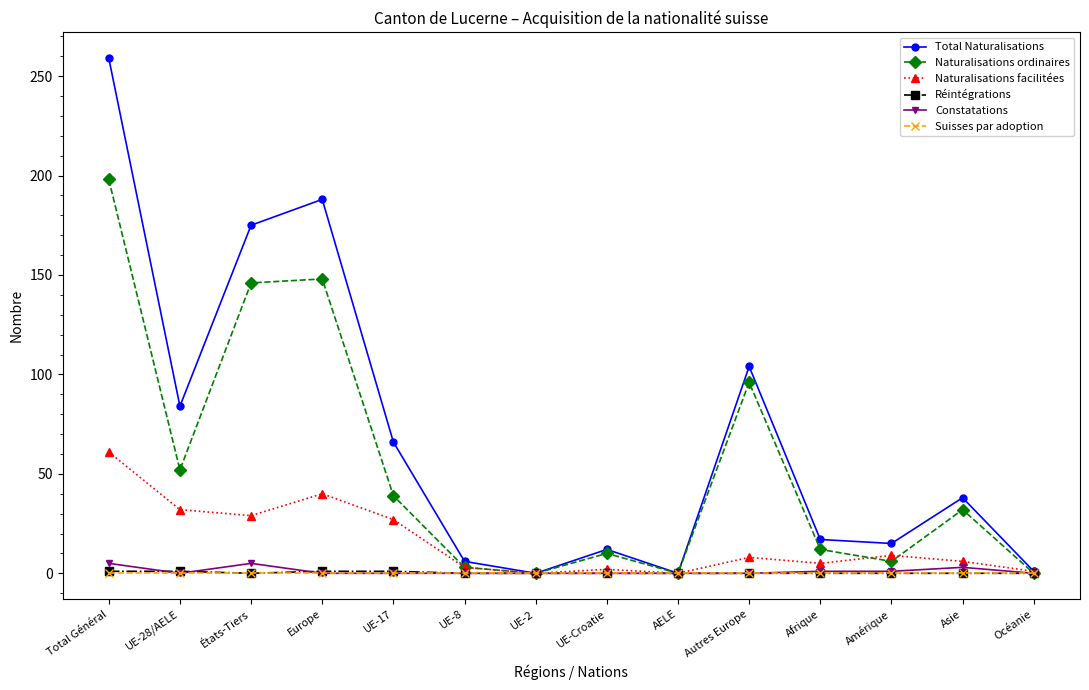

What is the difference between the maximum and minimum values in the Naturalisations ordinaires series?

198